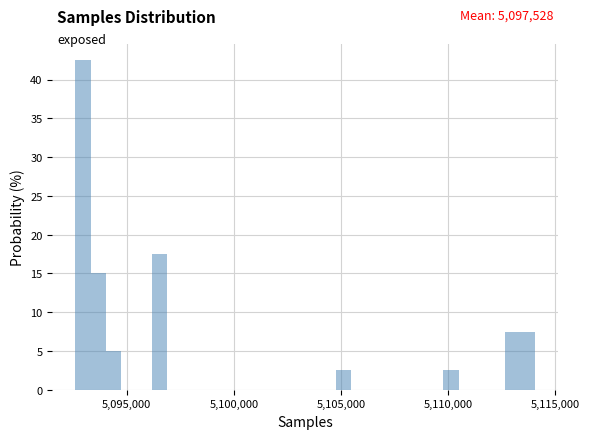

Read against the x-axis, roughly where is the centre of the tallest bar?

5093000